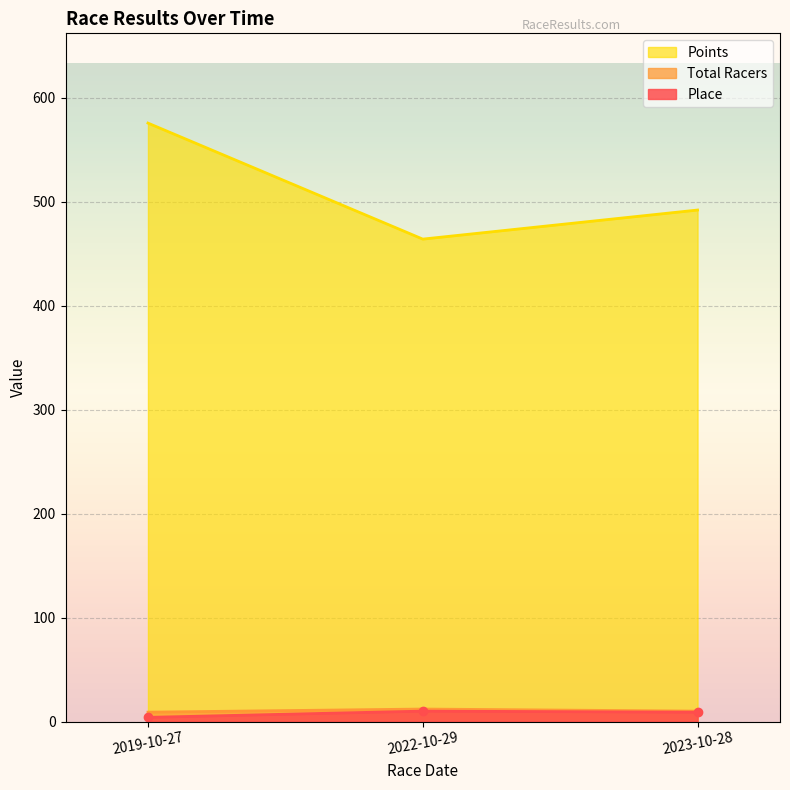

At how many categories does at least one series exceed 191?

3